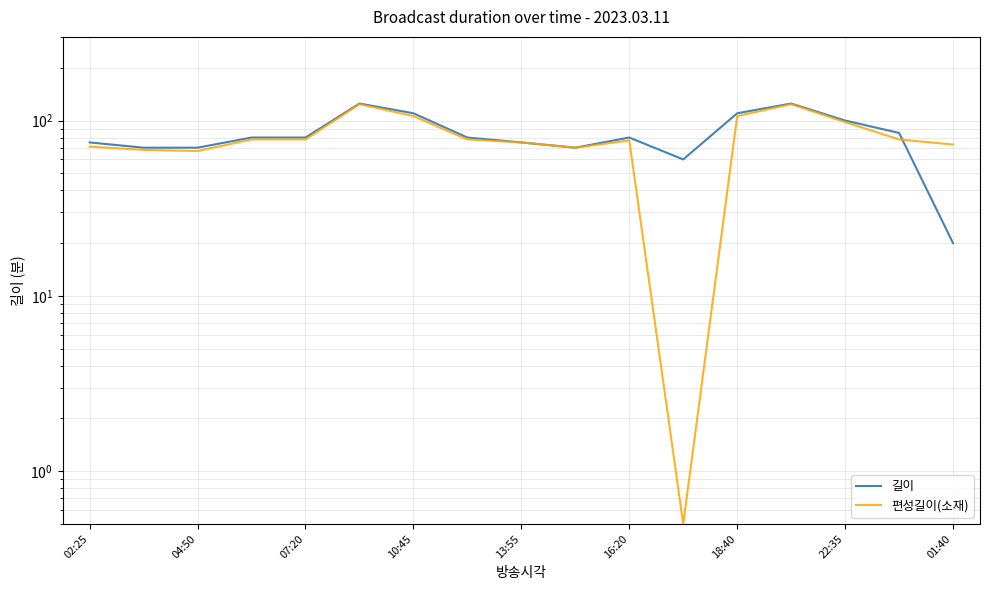

Does the chart have visible grid lines?

Yes